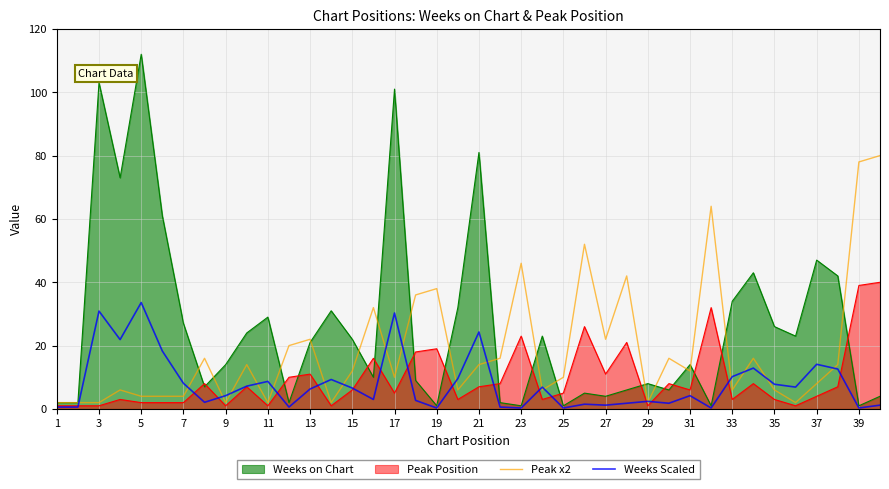

At which category does the chart reach its peak across all series?

5